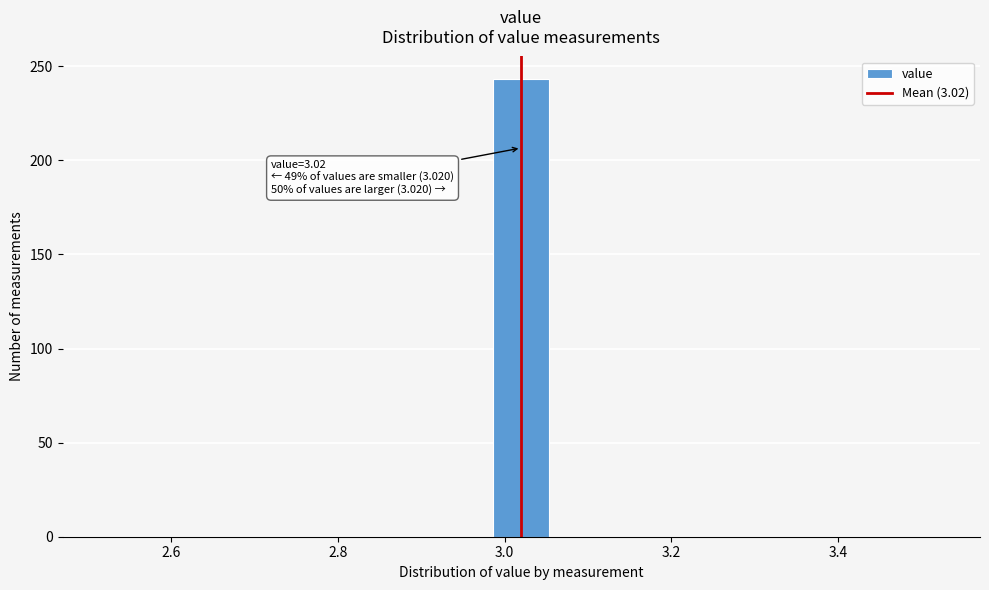

Read against the x-axis, roughly where is the centre of the tallest bar?

3.02